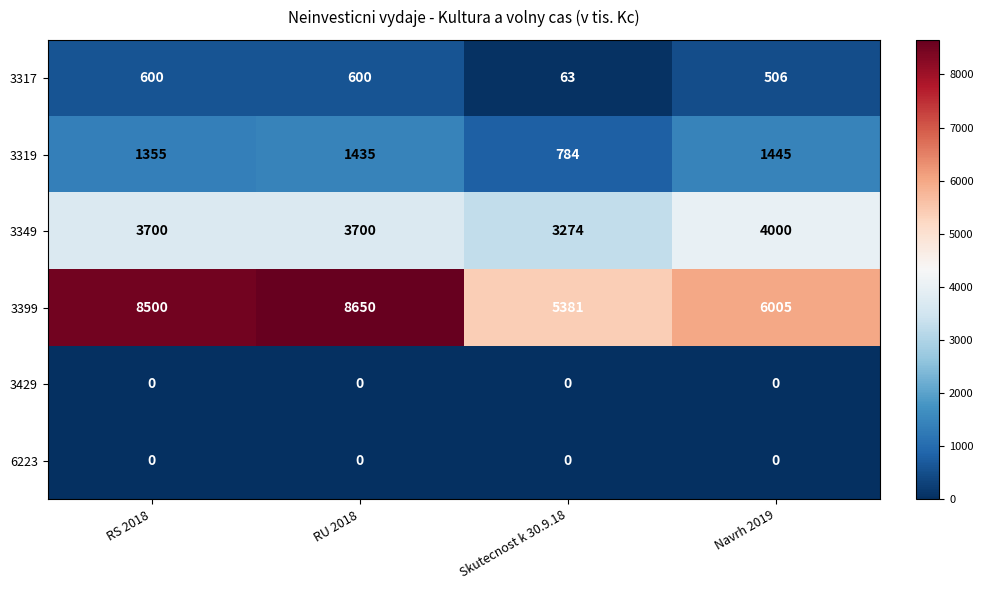

Where is 3317 nearest to the value 331?

Navrh 2019